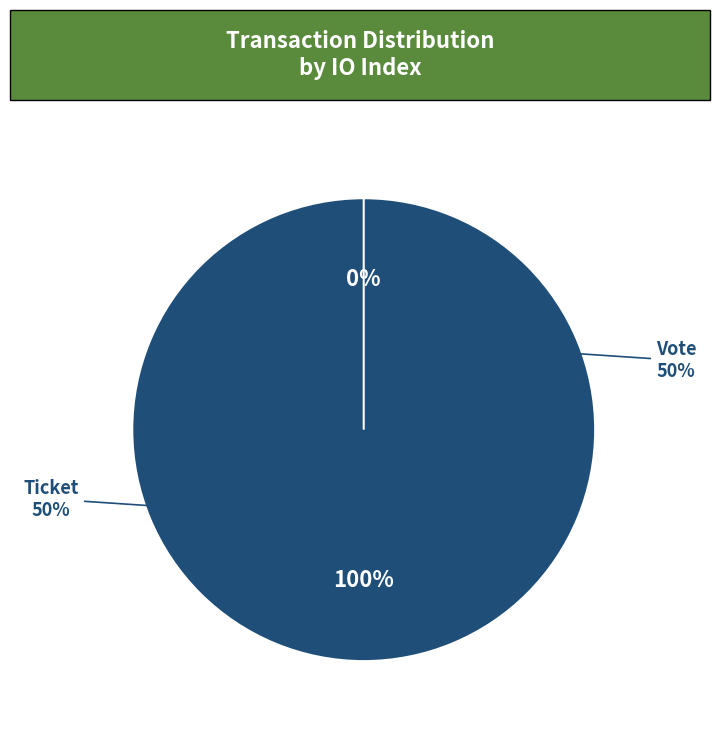

To the nearest percent, what portion does Vote (io_index=1) represent?

100%